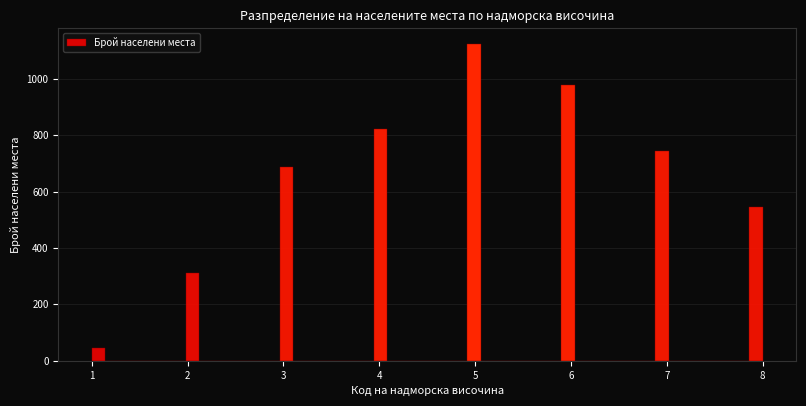

Around what value on the x-axis is the tallest bar? Give the approximate position of its centre, as read against the axis.

5.0